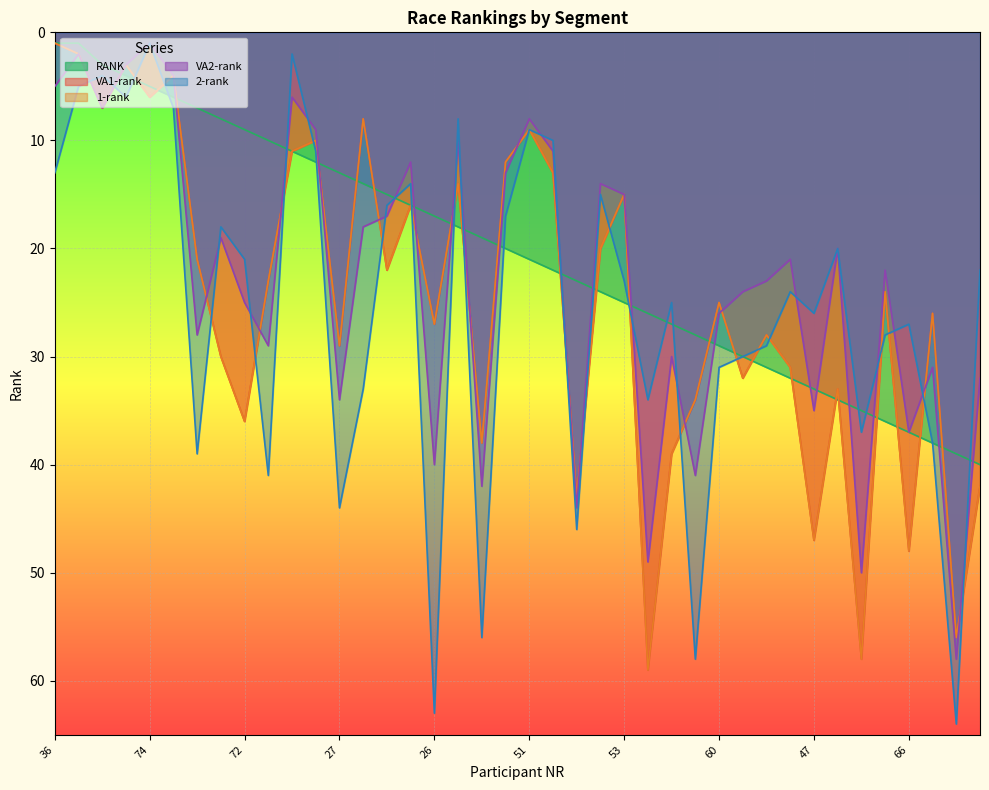

What is the spread (max minus min) of values at 30?

14